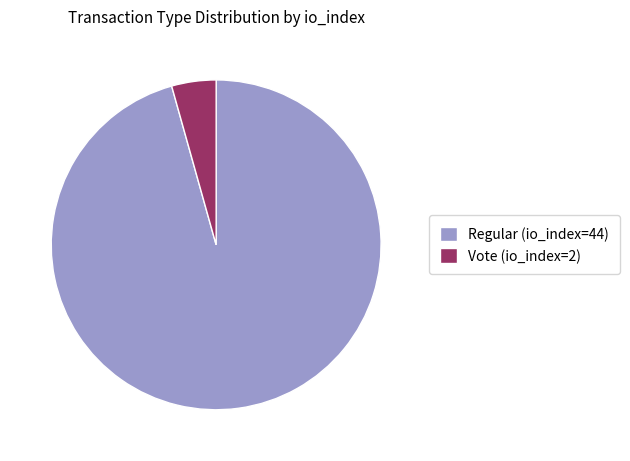

Does Regular (io_index=44) account for over 50% of the chart?

Yes